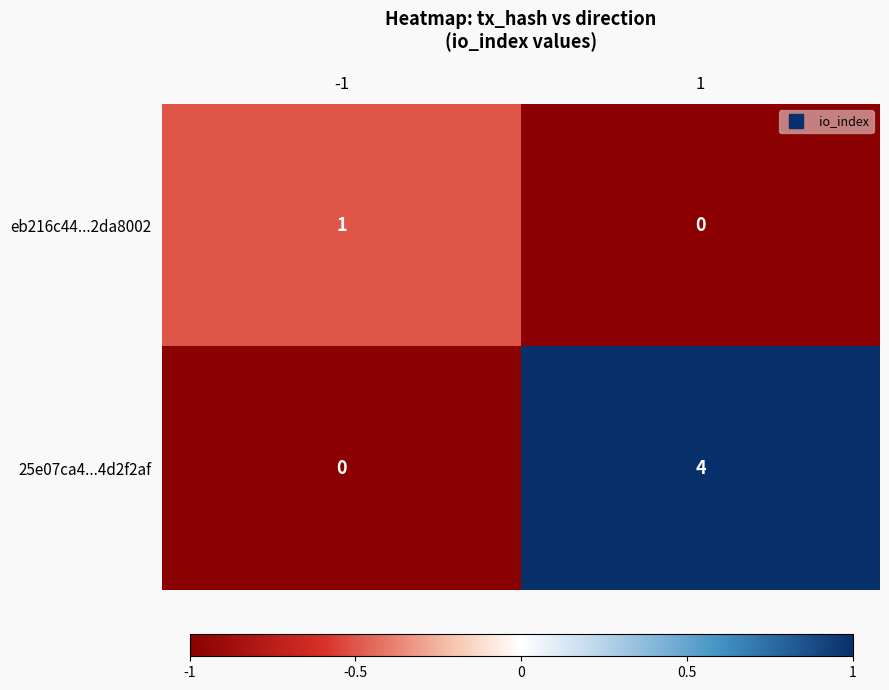

What is the difference between the highest and lowest values at 1?

4